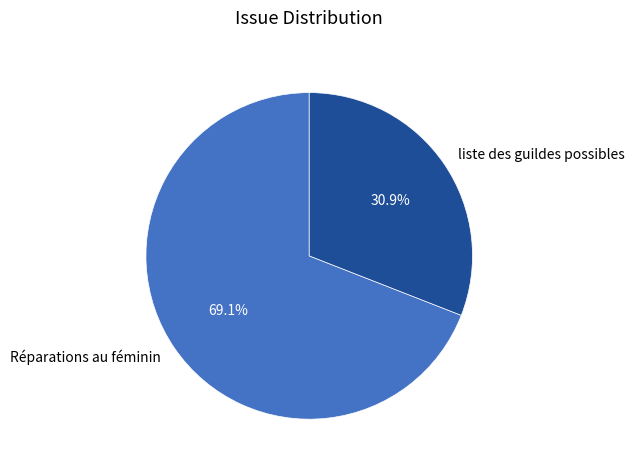

Which category has the smallest portion of the pie?

liste des guildes possibles